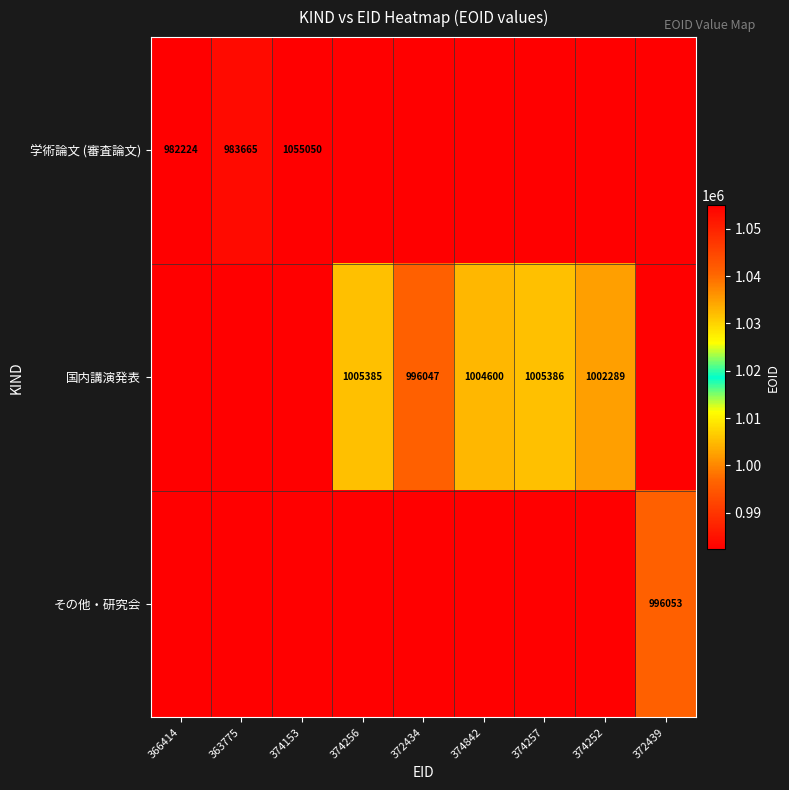

Is the value of 学術論文 (審査論文) at 366414 greater than the value of その他・研究会 at 372439?

No